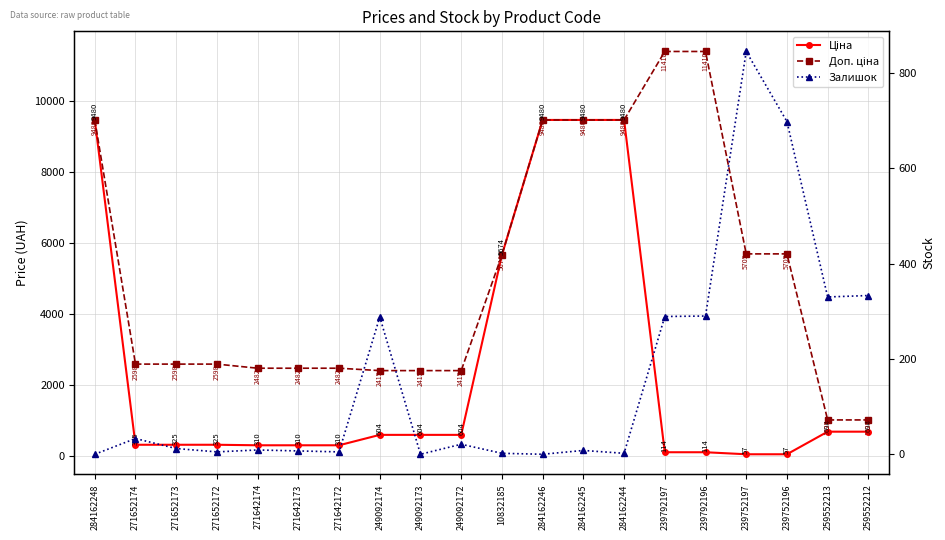

At which label does Залишок first exceed 12?

271652174